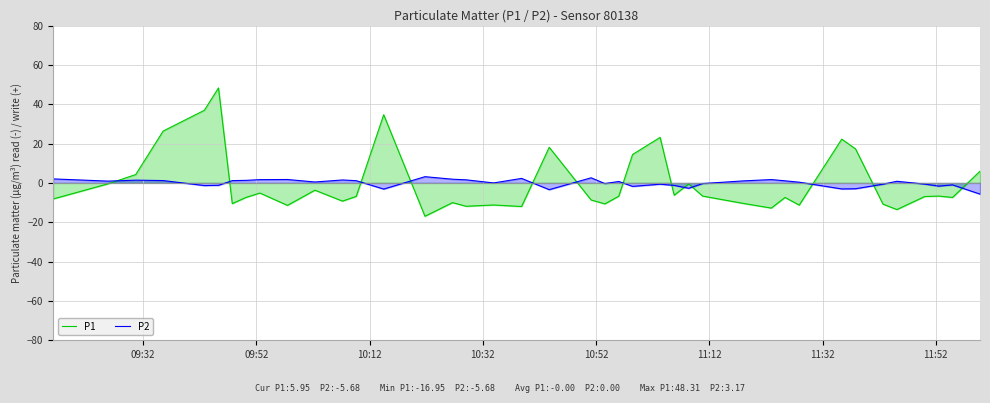

In P1, how many points are lower than both neighbors (excluding endpoints)?

12